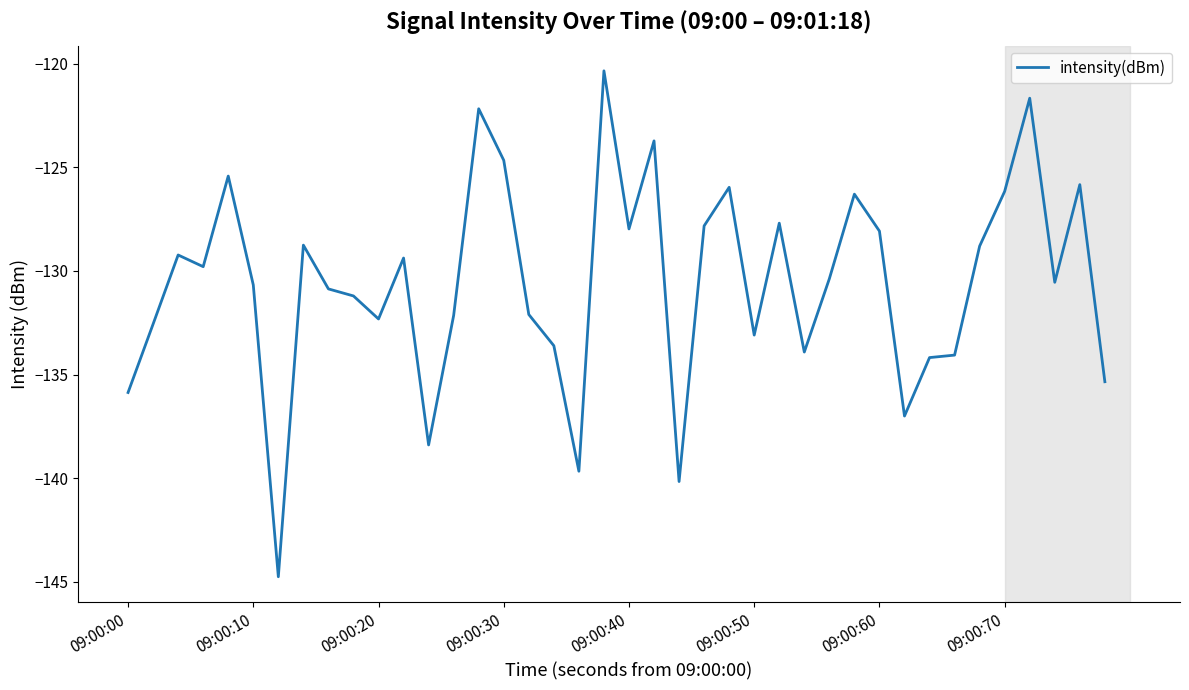

What is the greatest value displayed?

-120.3